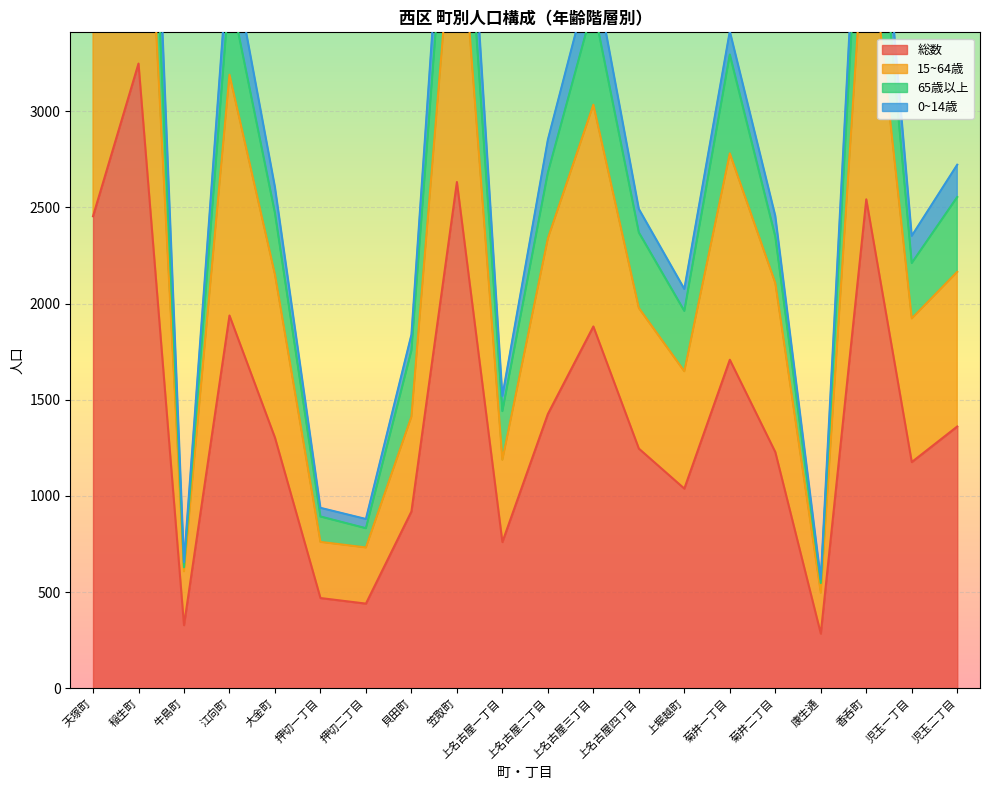

Which series has the largest total across all categories?

15~64歳